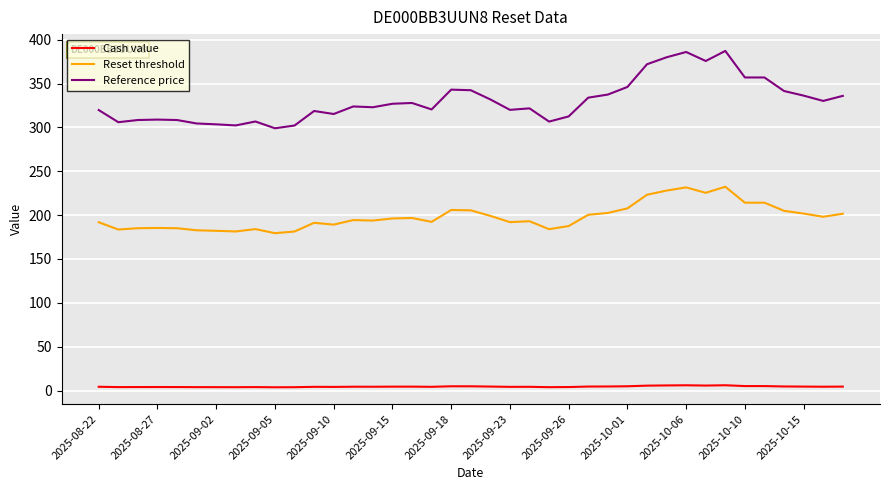

Which series has the largest range (max minus min)?

Reference price